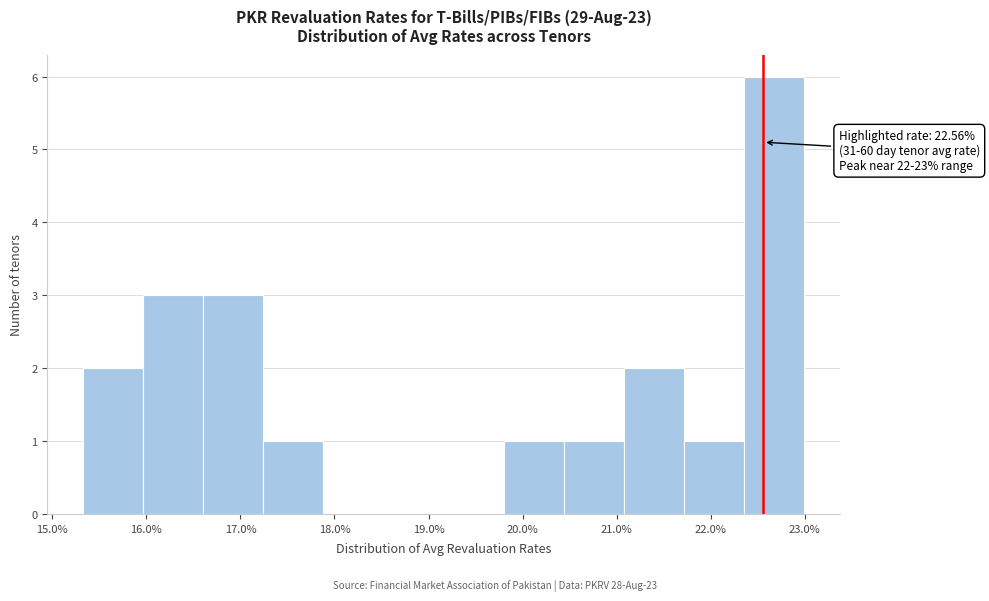

Which range on the x-axis has the tallest bar?

22.4 to 23.0